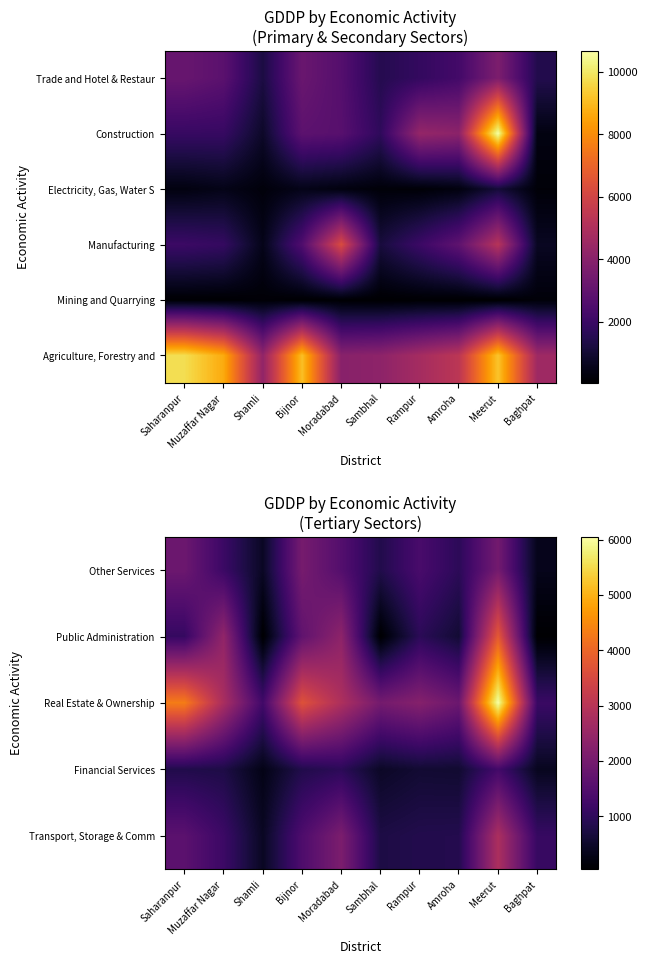

What is the difference between the highest and lowest values at Muzaffar Nagar?

2039.5